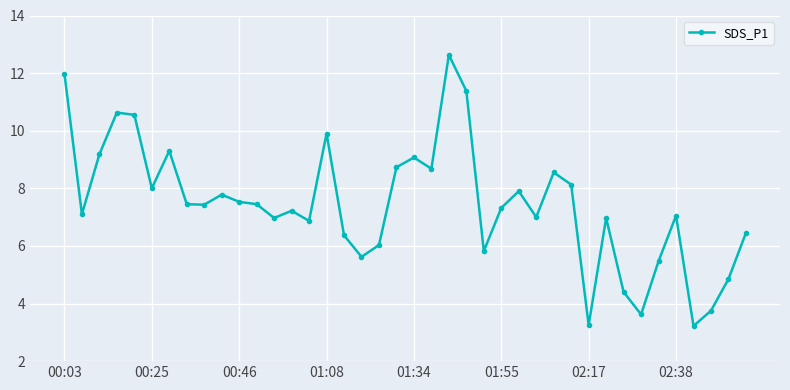

What is the difference between the maximum and minimum values?

9.4